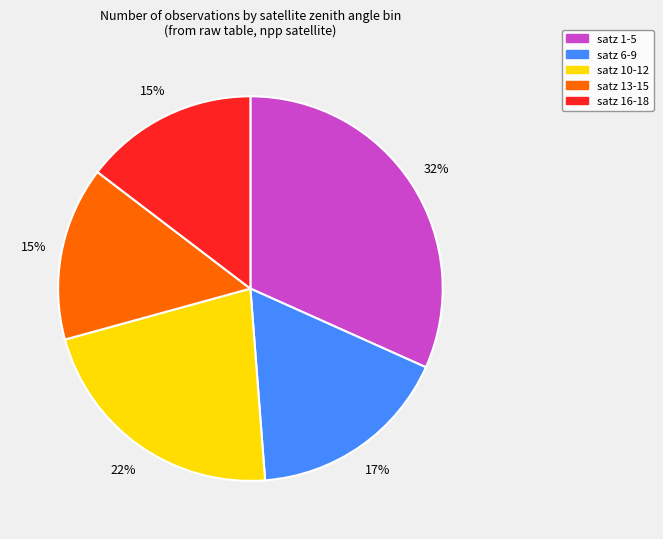

To the nearest percent, what is the average slice percentage?

20%